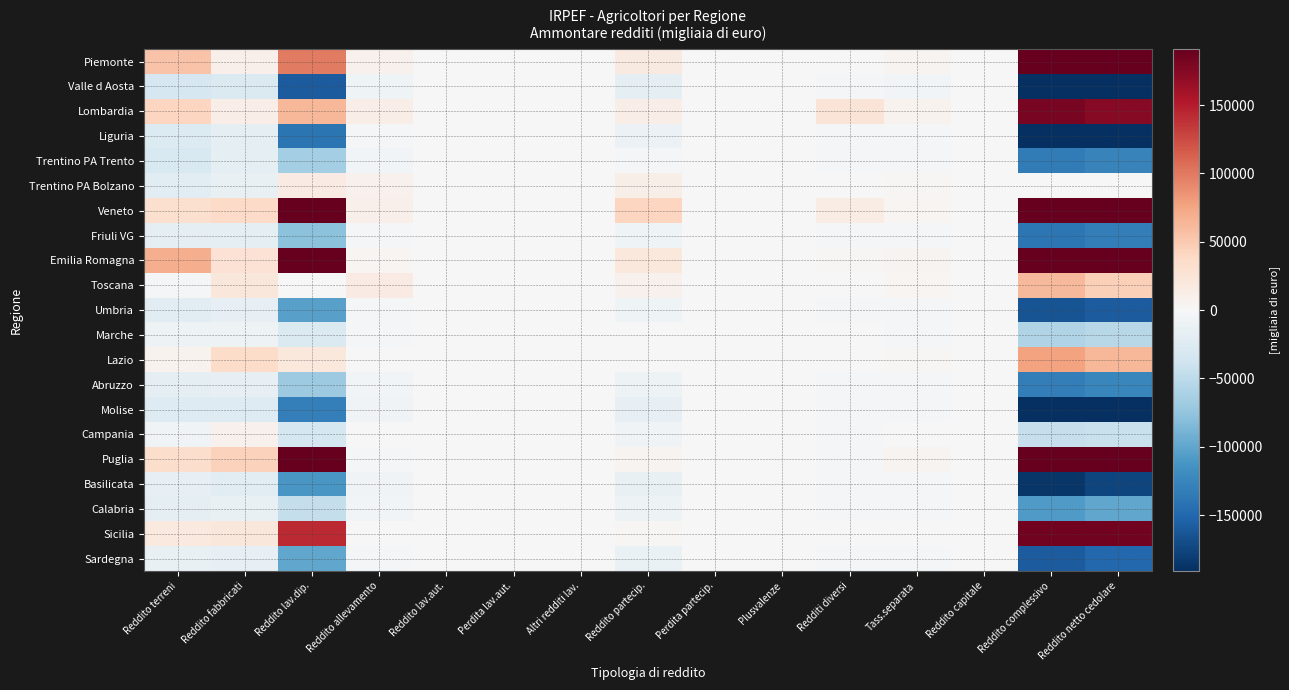

How many data points does each series have?

15